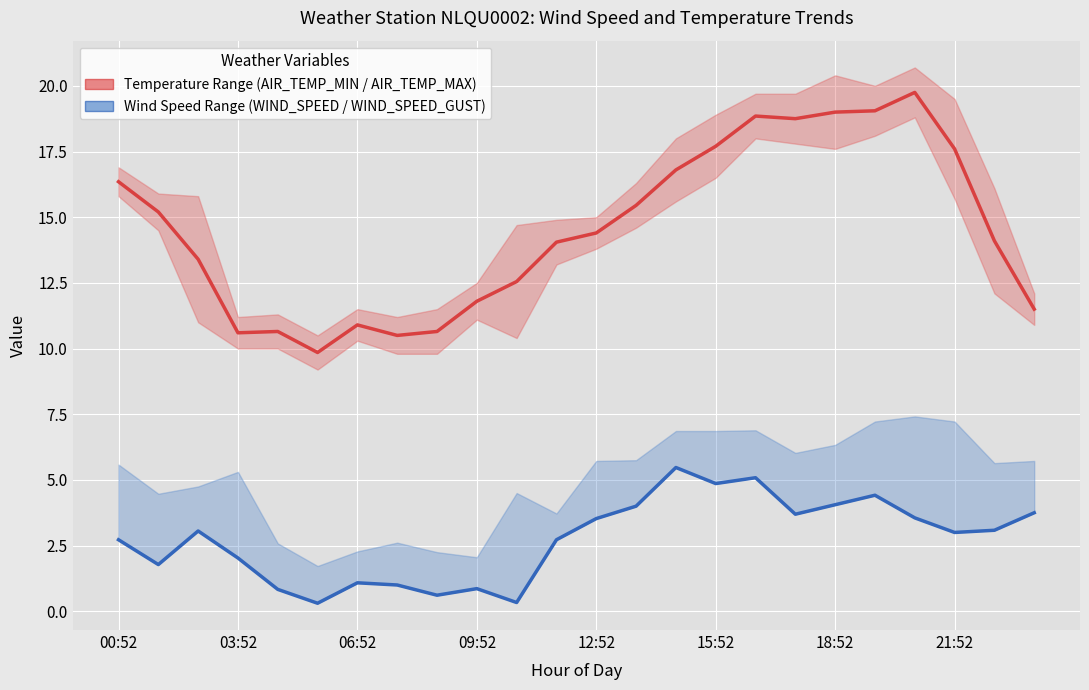

Between 09:52 and 17, which series saw the biggest shift?

Temperature Range (AIR_TEMP_MAX)